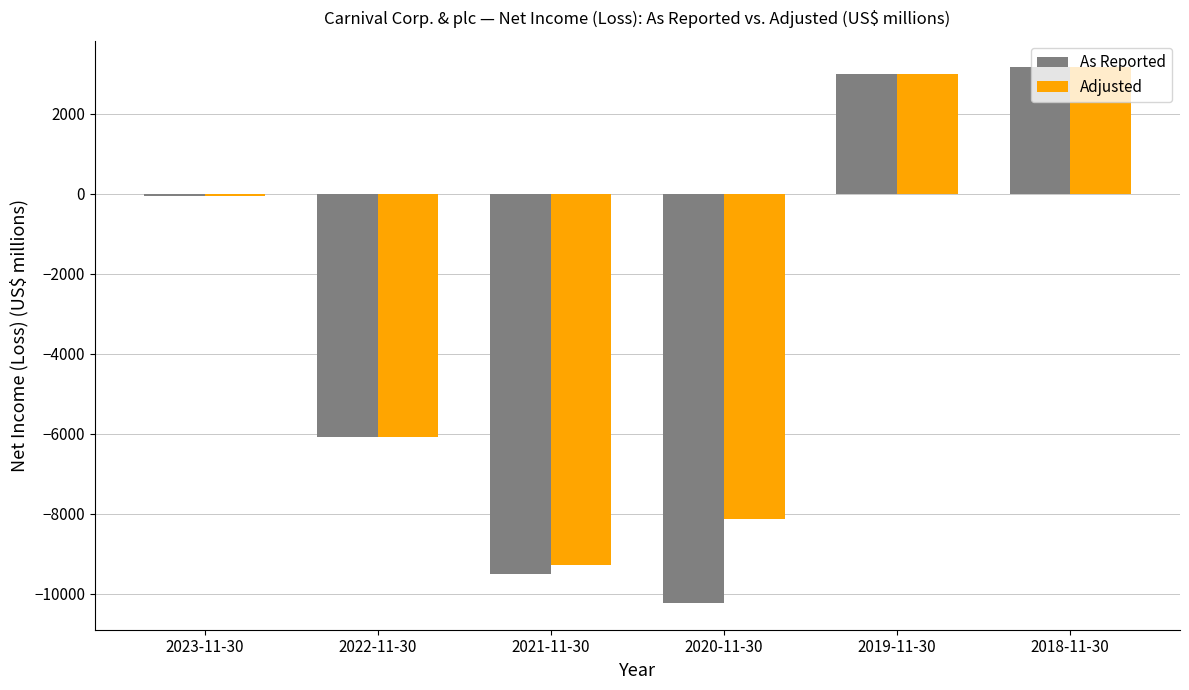

How many data points in As Reported are above -74?

2